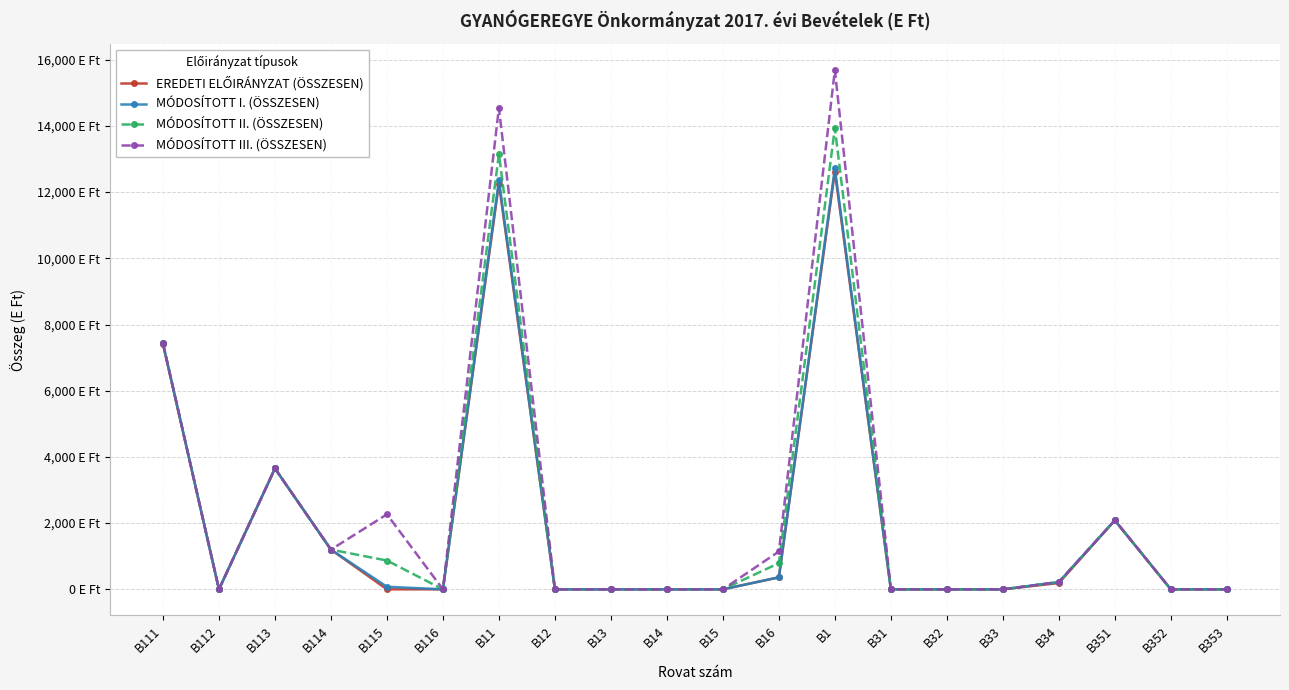

True or false: MÓDOSÍTOTT II. (ÖSSZESEN) and MÓDOSÍTOTT III. (ÖSSZESEN) cross at least once.

False